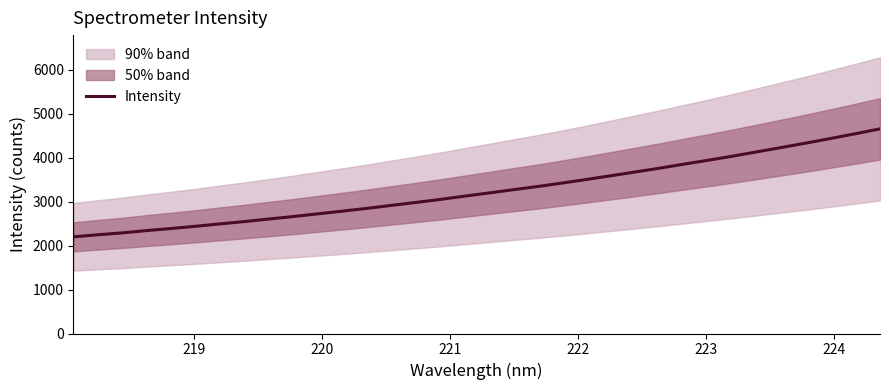

Reading left to right, extract all data points from this chart.

2198.3	2245.0	2288.4	2340.9	2388.1	2438.7	2493.7	2546.1	2603.8	2660.1	2722.0	2783.0	2845.7	2913.5	2980.3	3049.0	3124.0	3196.6	3271.0	3343.3	3422.6	3504.4	3589.2	3675.2	3761.6	3853.6	3943.1	4036.7	4134.4	4233.1	4332.5	4436.9	4543.5	4653.6